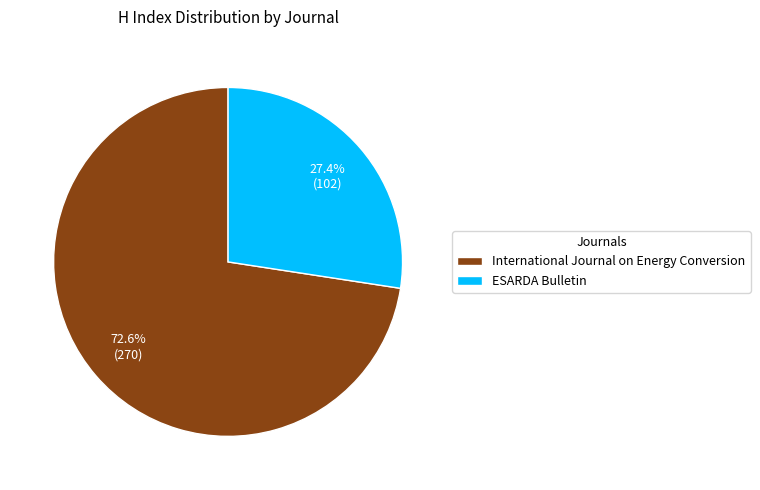

What is the ratio of the value at ESARDA Bulletin to the value at International Journal on Energy Conversion?

0.4